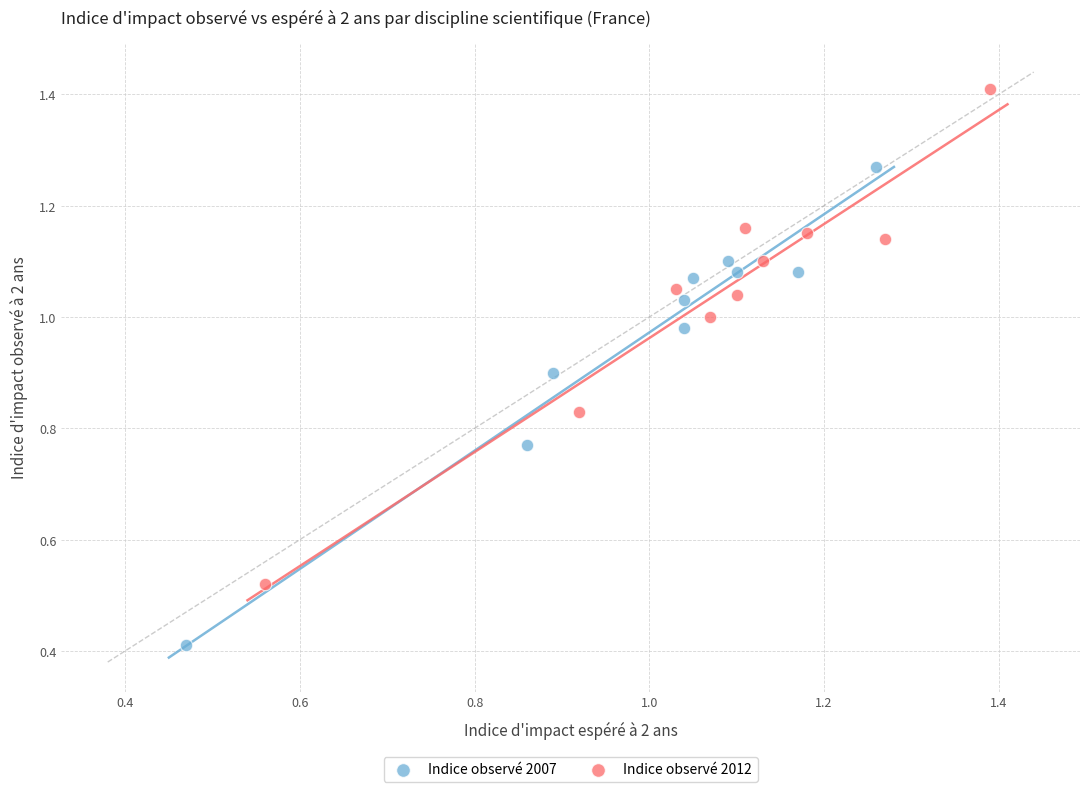

Which series contains the lowest Y value?

Indice observé 2007